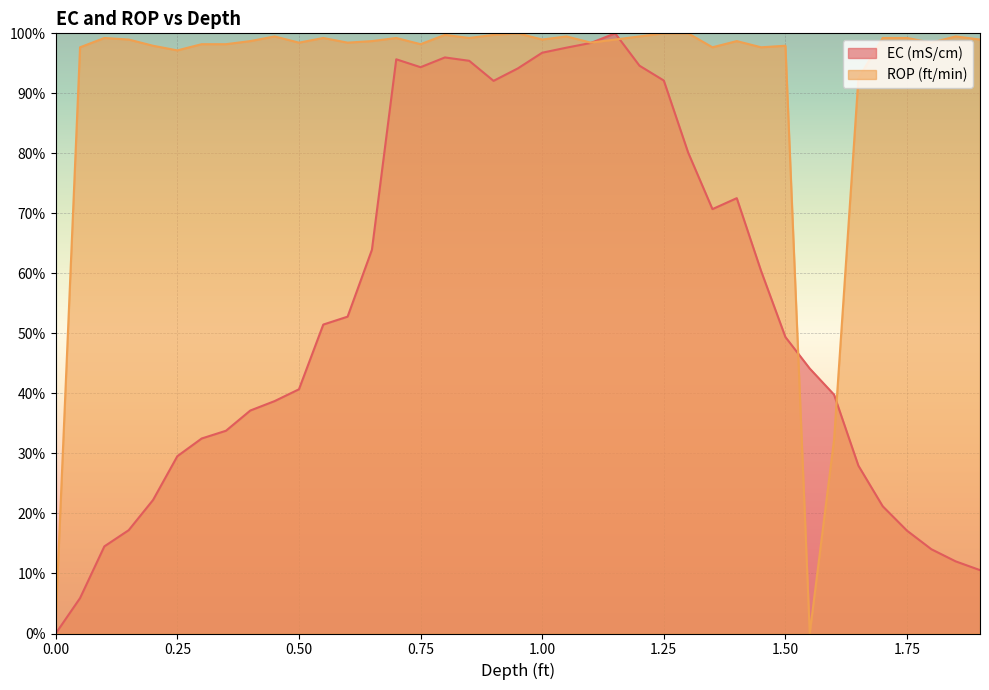

Which series has the largest total across all categories?

ROP (ft/min)